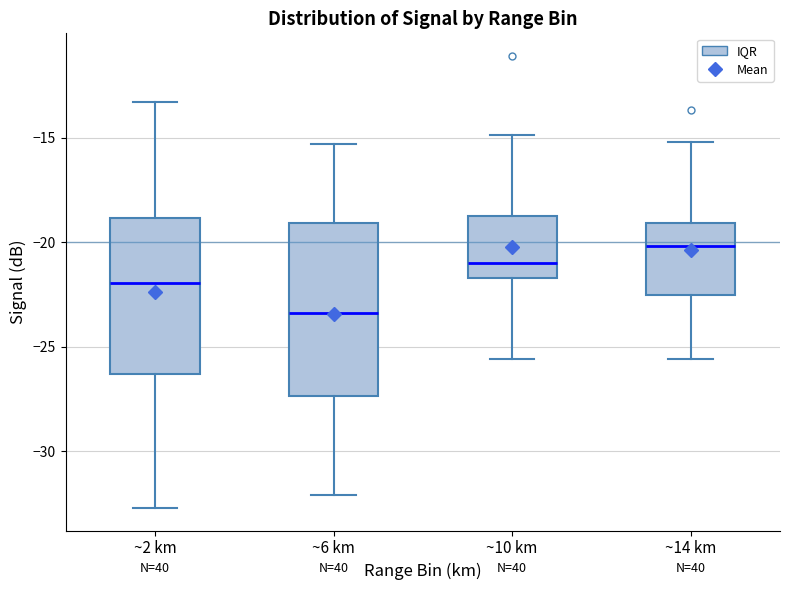

Reading left to right, read every box against the y-axis: the position of its median line, the range the box covers, and the ends of its whiskers. The values are not printed on the chart, so give them approximately, as read against the axis.

~2 km: median -22.0, box -26.5 to -19.0, whiskers -32.5 to -13.5
~6 km: median -23.5, box -27.5 to -19.0, whiskers -32.0 to -15.5
~10 km: median -21.0, box -21.5 to -18.5, whiskers -25.5 to -15.0
~14 km: median -20.0, box -22.5 to -19.0, whiskers -25.5 to -15.0